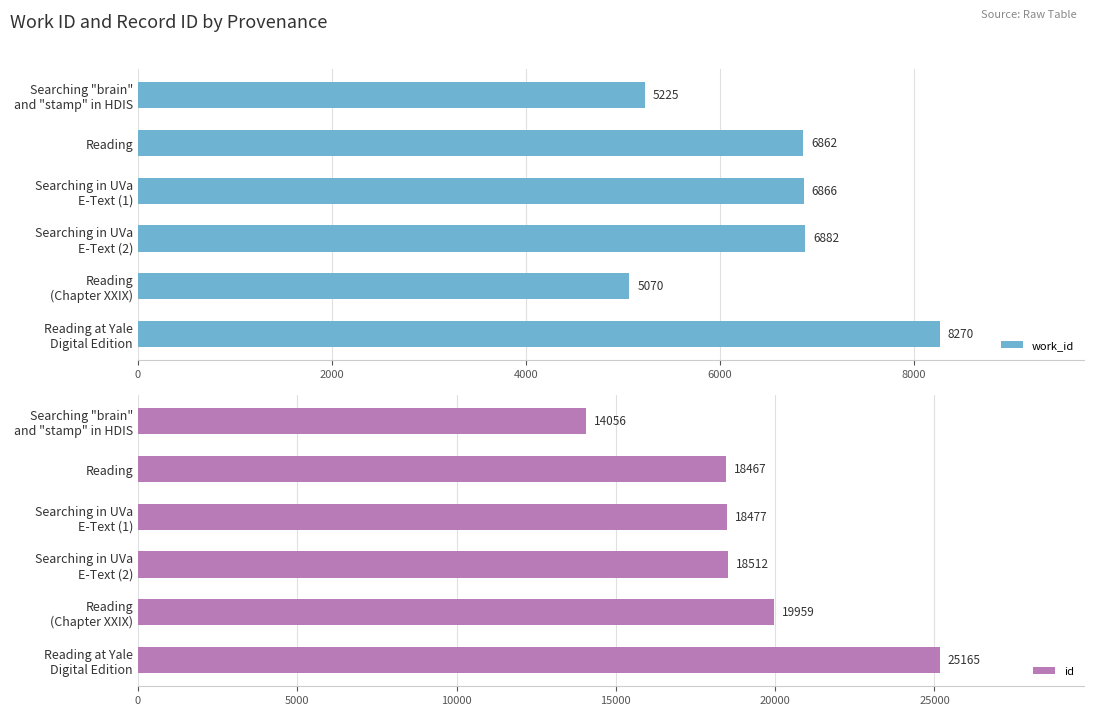

The value of work_id at Reading is 6862. True or false?

True